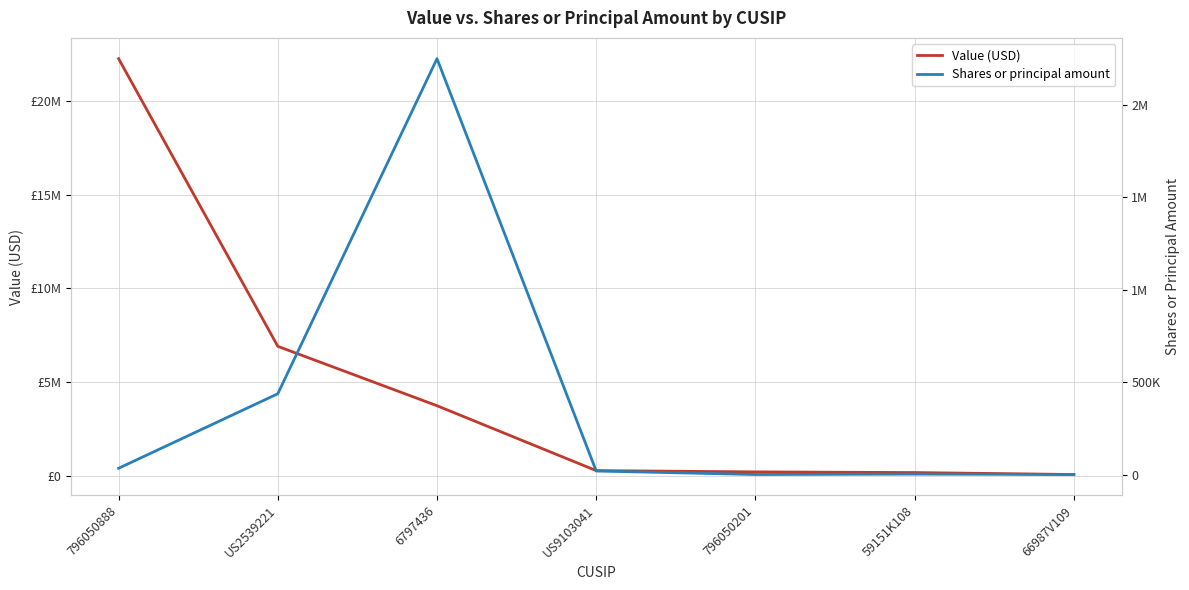

True or false: Value (USD) and Shares or principal amount intersect in this chart.

False